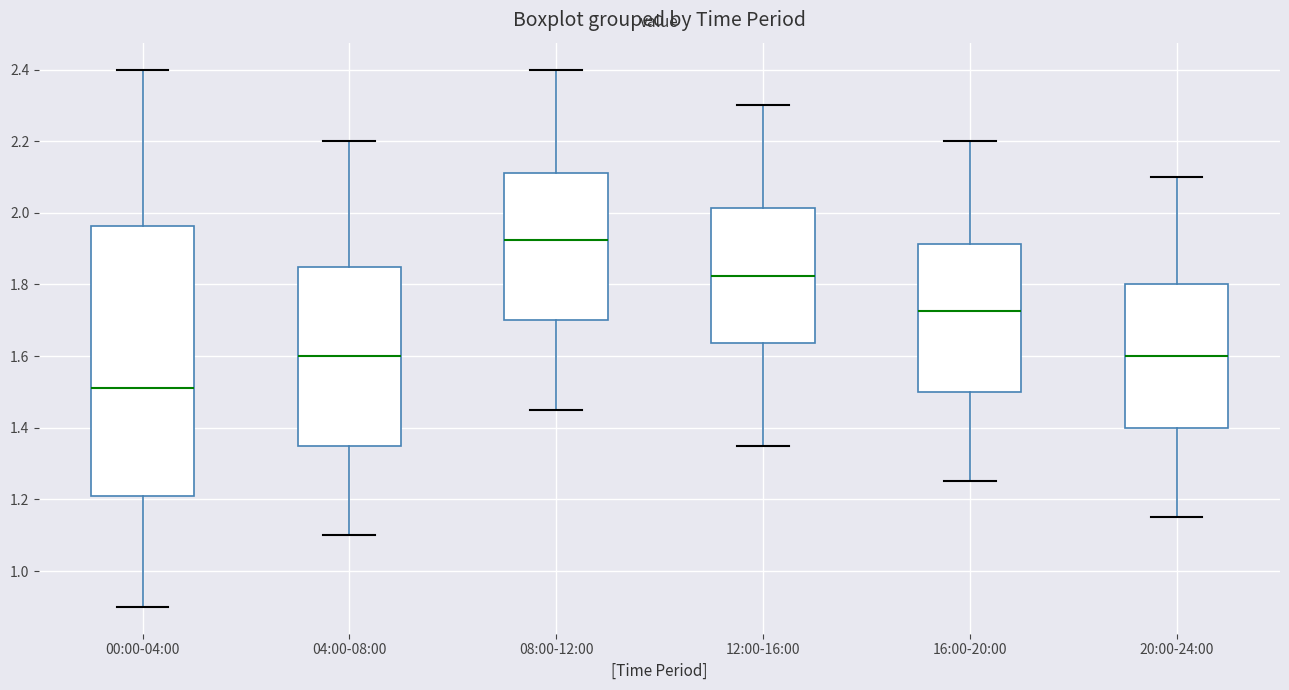

Reading left to right, transcribe this box plot: for each box, give where its median line is, the range the box spans, and where its two whiskers end, as read against the y-axis. The values are not printed on the chart, so give them approximately, as read against the axis.

00:00-04:00: median 1.52, box 1.22 to 1.96, whiskers 0.90 to 2.40
04:00-08:00: median 1.60, box 1.36 to 1.86, whiskers 1.10 to 2.20
08:00-12:00: median 1.92, box 1.70 to 2.12, whiskers 1.46 to 2.40
12:00-16:00: median 1.82, box 1.64 to 2.02, whiskers 1.36 to 2.30
16:00-20:00: median 1.72, box 1.50 to 1.92, whiskers 1.26 to 2.20
20:00-24:00: median 1.60, box 1.40 to 1.80, whiskers 1.16 to 2.10